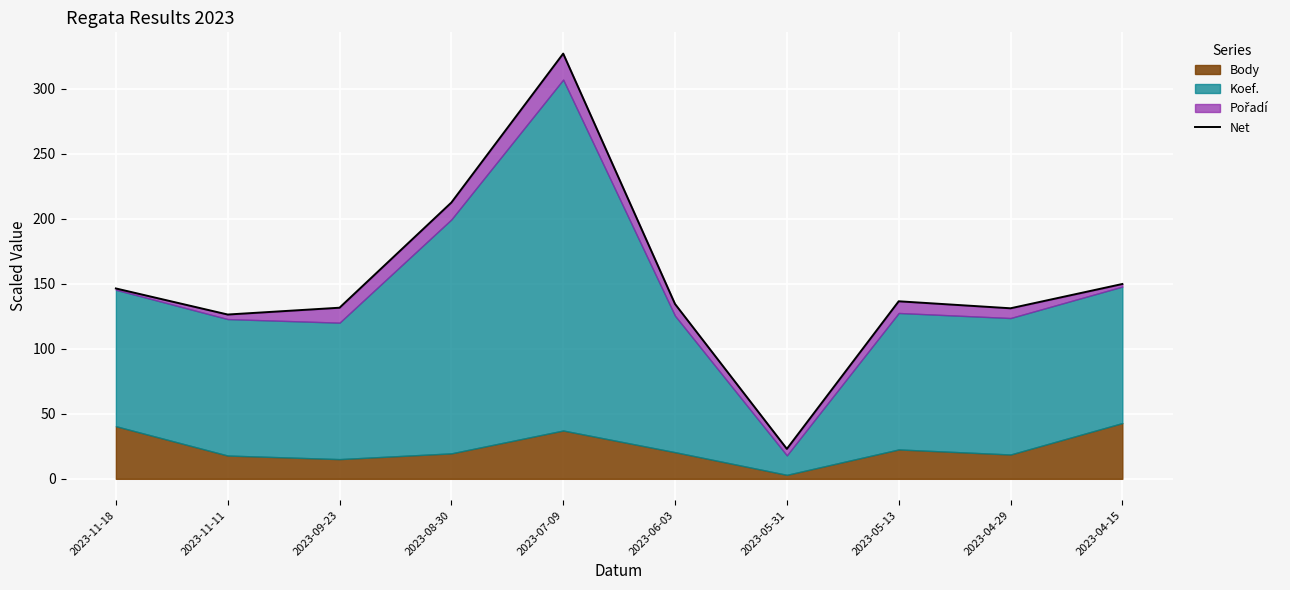

Is it true that the value at 2023-11-18 is 146.5?

True